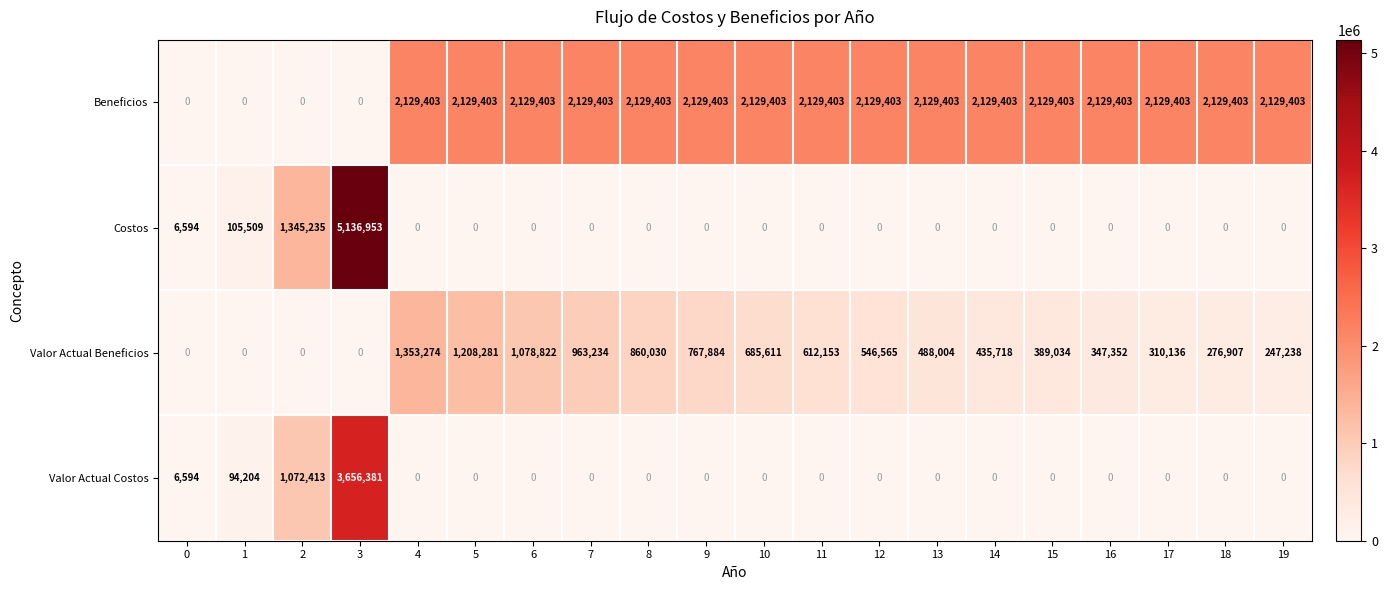

What is the maximum value for Beneficios?

2129403